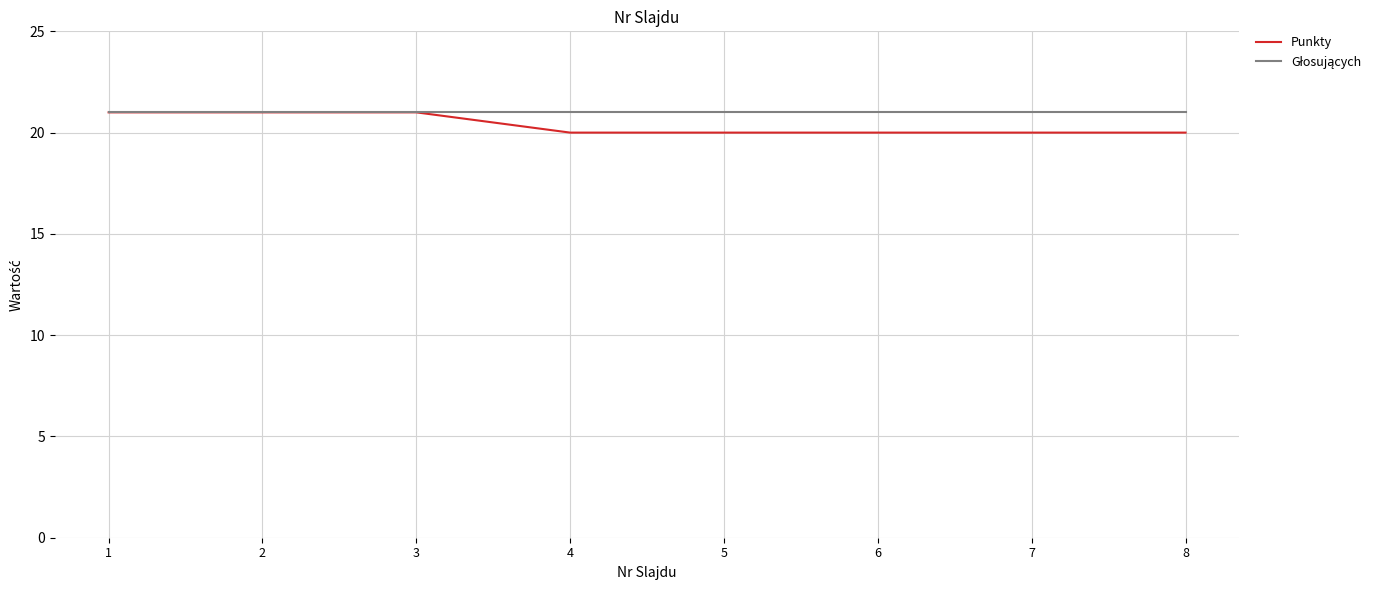

The Punkty series shows 20 at 4. True or false?

True